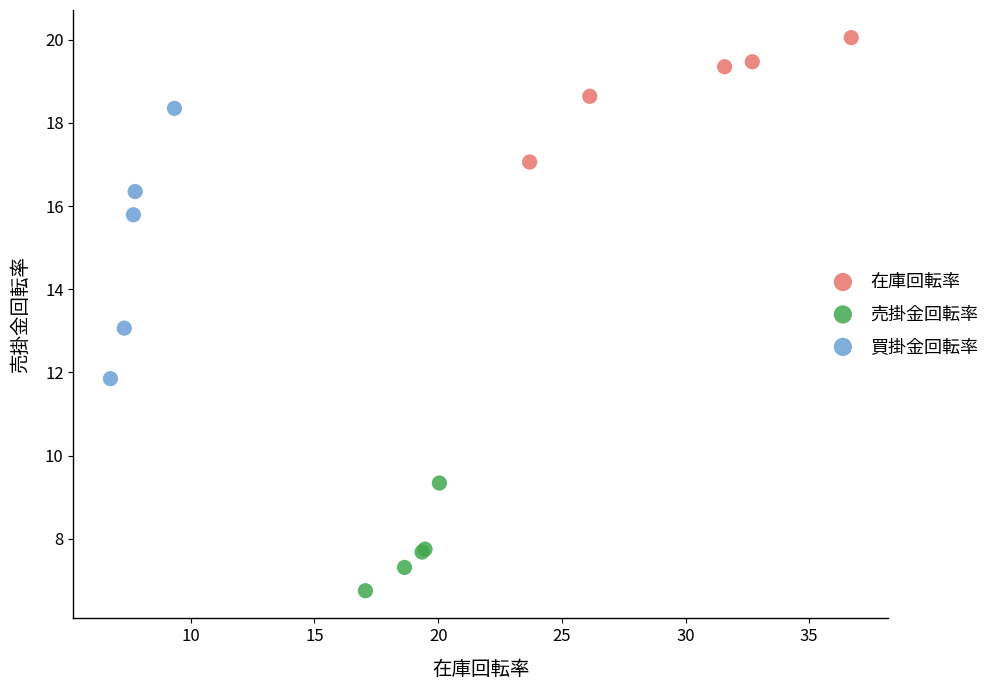

Which series has the widest spread of Y values?

買掛金回転率